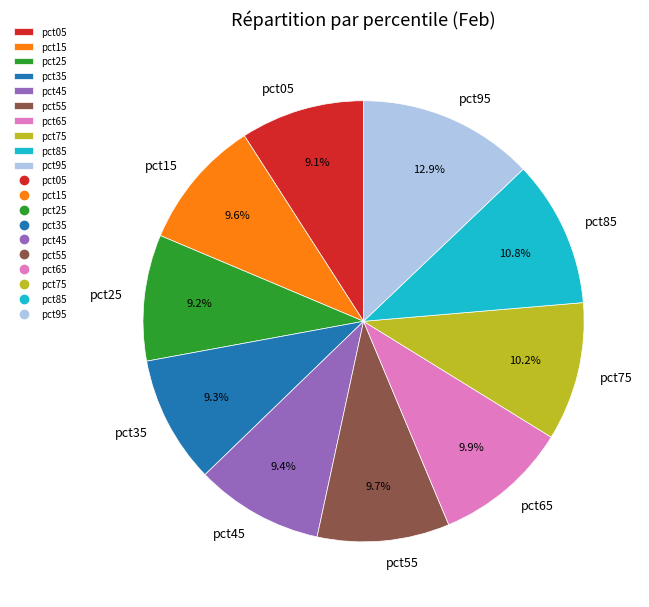

Is there any slice that represents more than half of the pie?

No